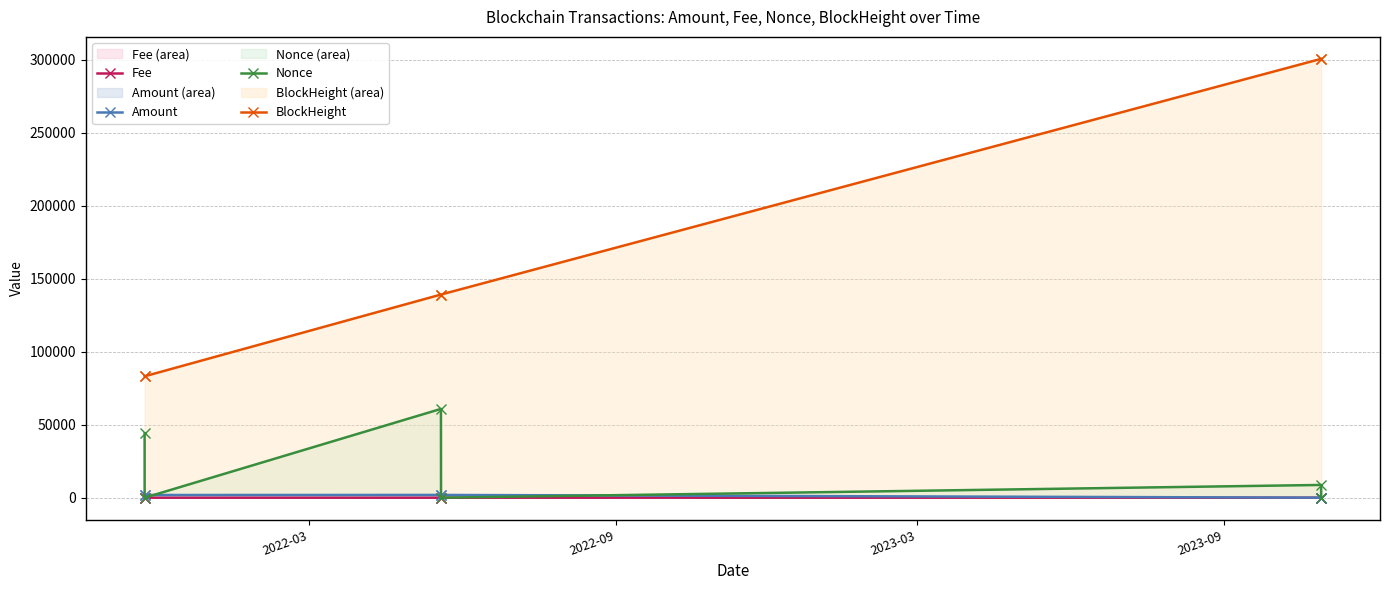

At how many categories does at least one series exceed 99381?

4